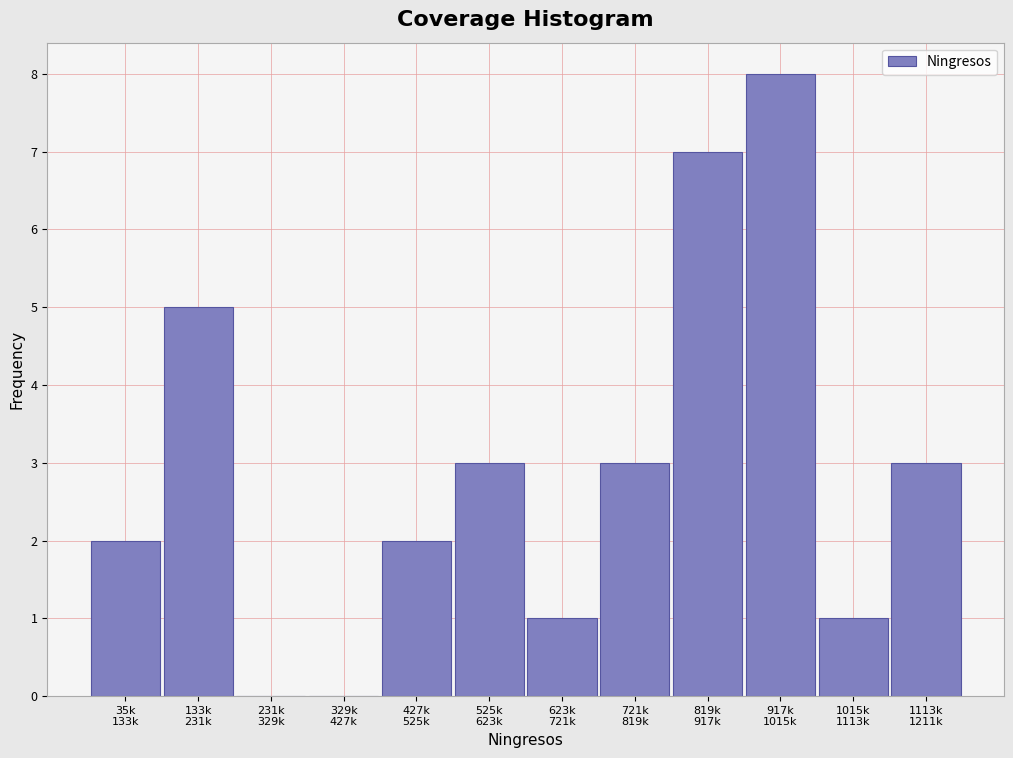

What is the greatest value displayed?

8